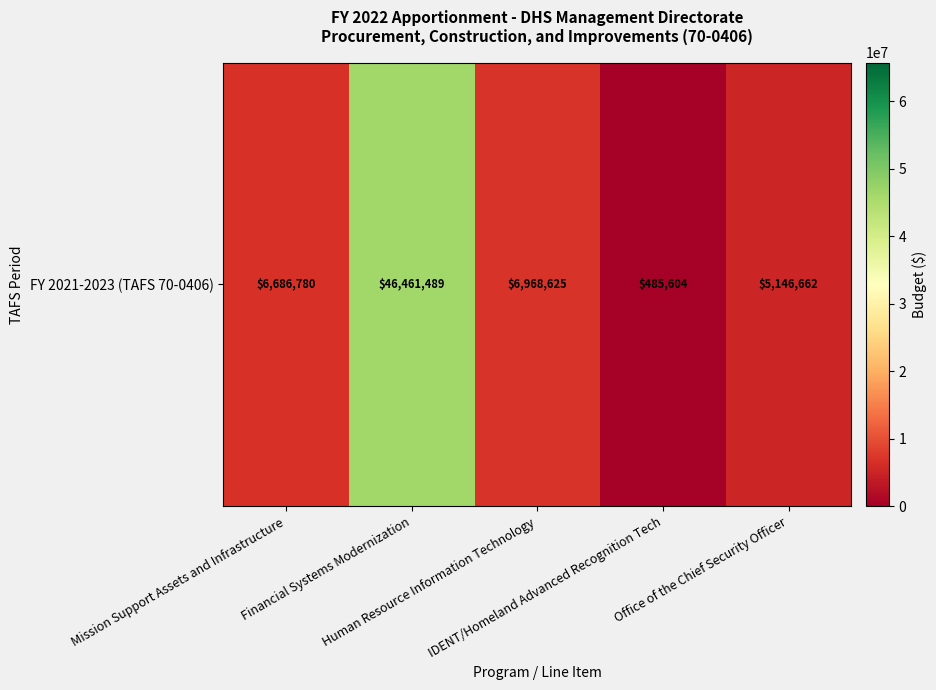

How many series are shown in this chart?

1